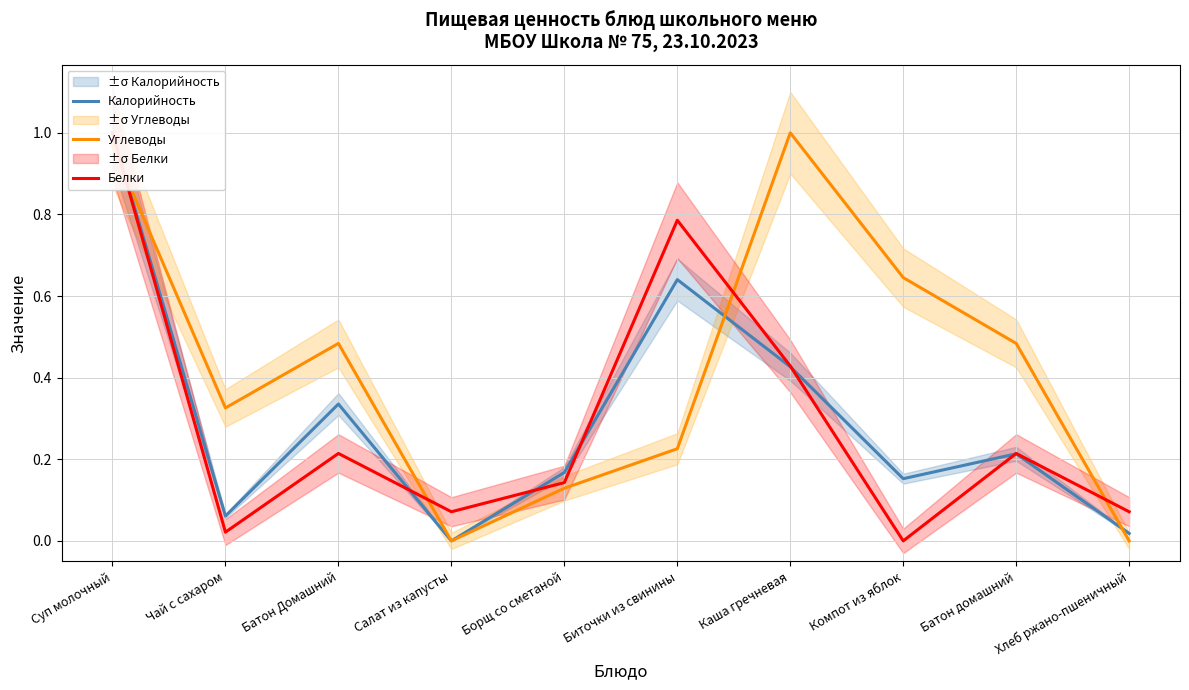

What are all the series names shown in the legend?

Калорийность, Углеводы, Белки